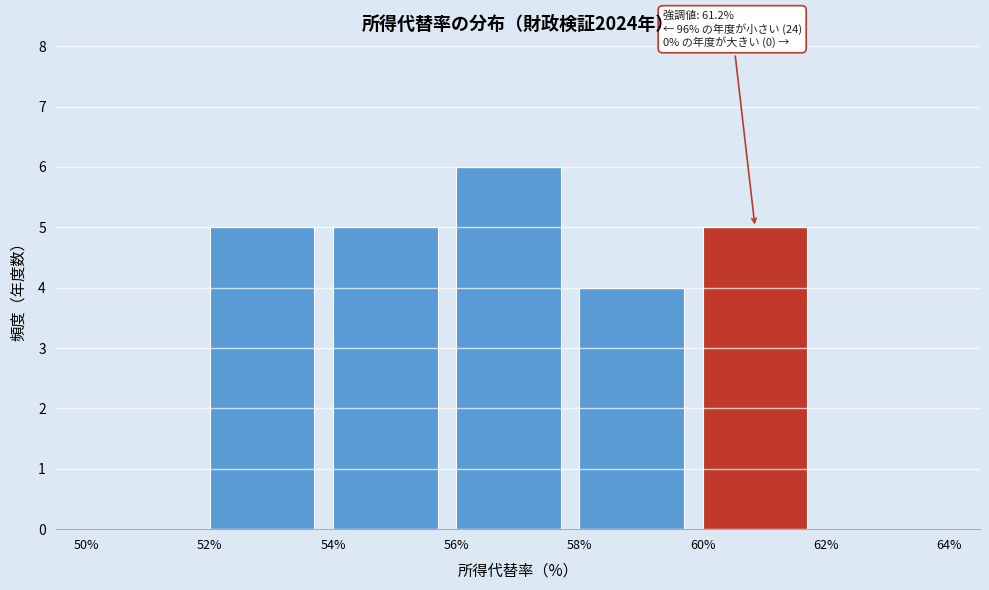

Over which range of the x-axis is the bar tallest?

56% to 58%